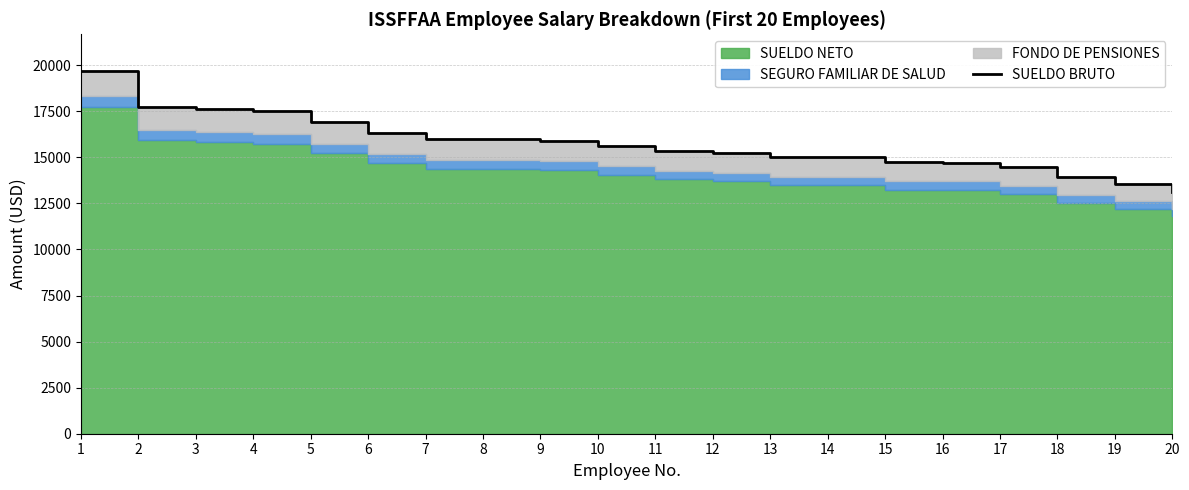

How many values are below 15600?

10